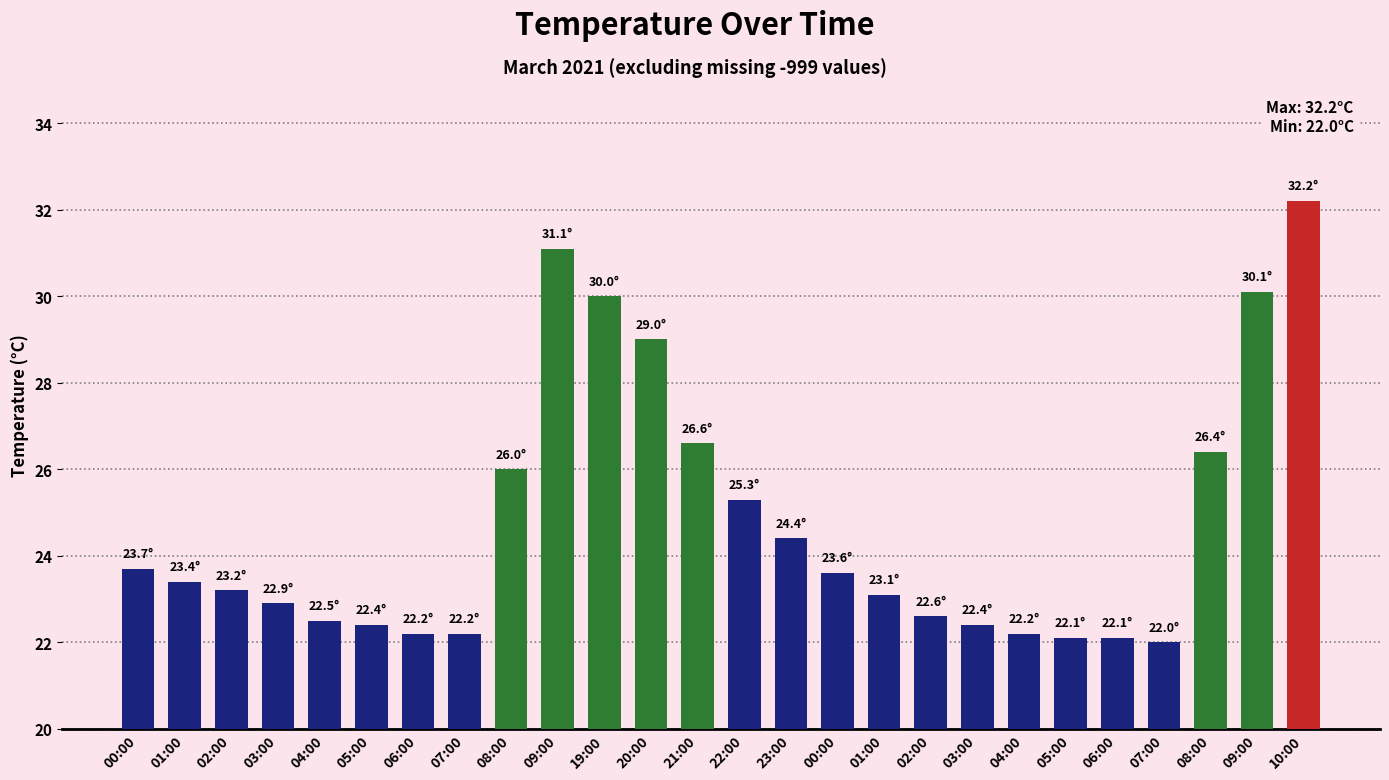

Count the number of categories in the chart.

26